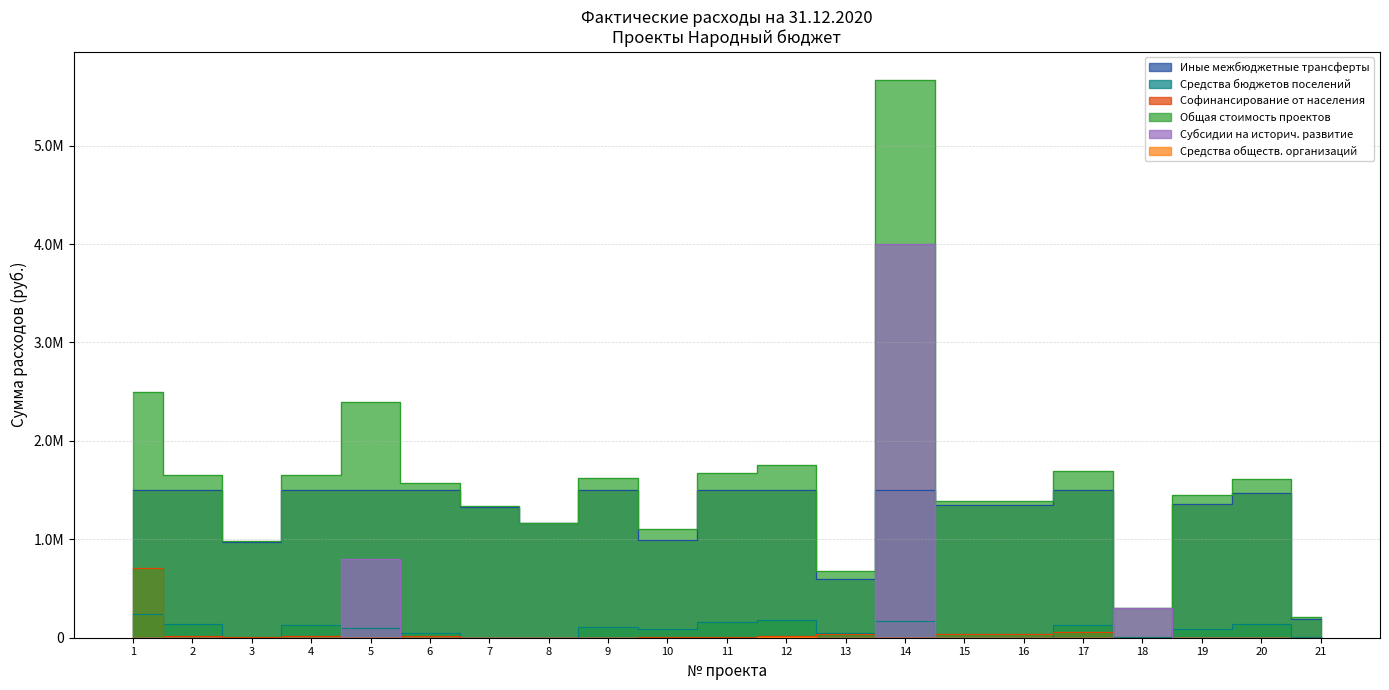

How many data points in Общая стоимость проектов are above 1573378?

11